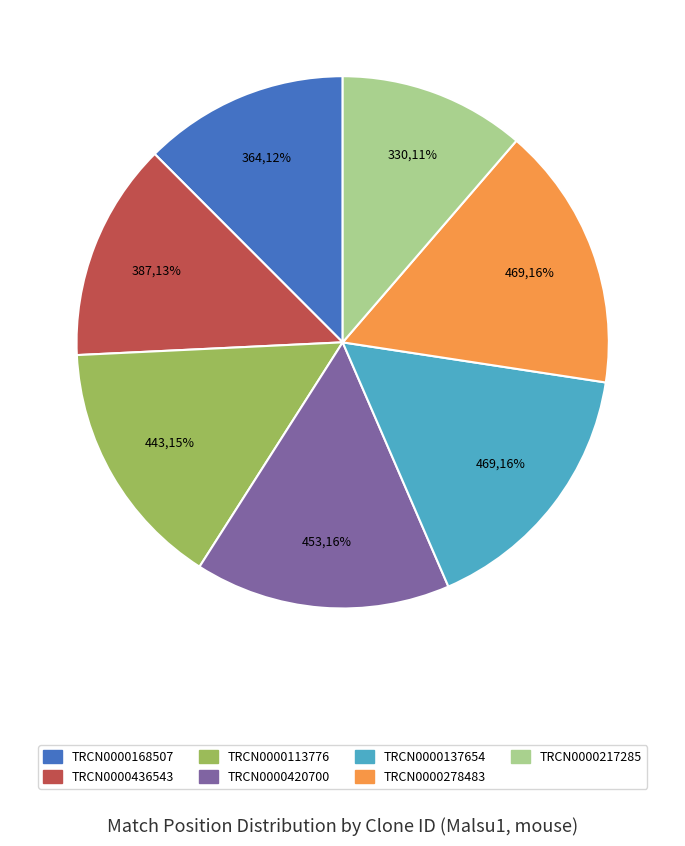

Is TRCN0000113776 the majority of the pie?

No